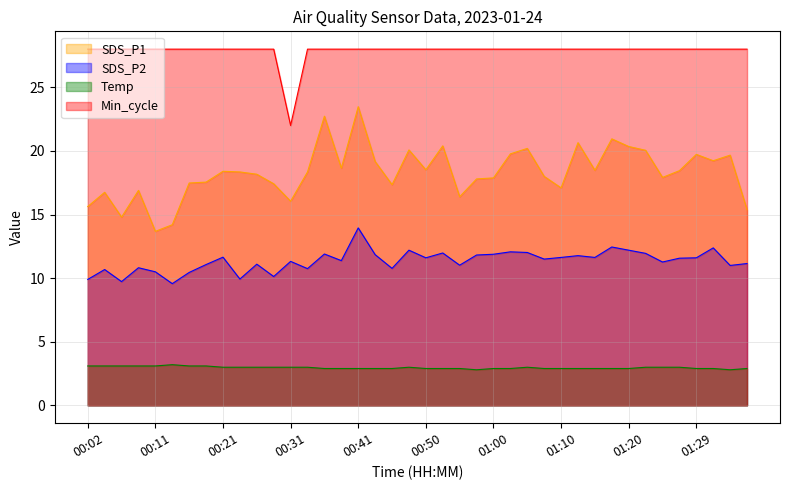

Does the chart display data point markers on the line(s)?

No